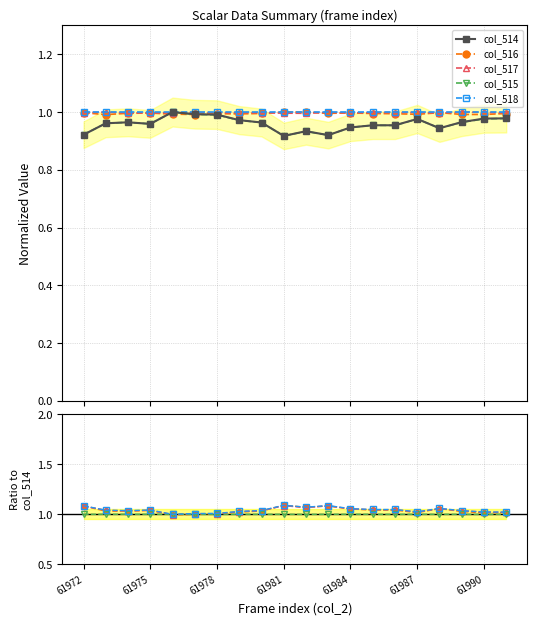

At which category does col_515 reach its first local peak?

61978